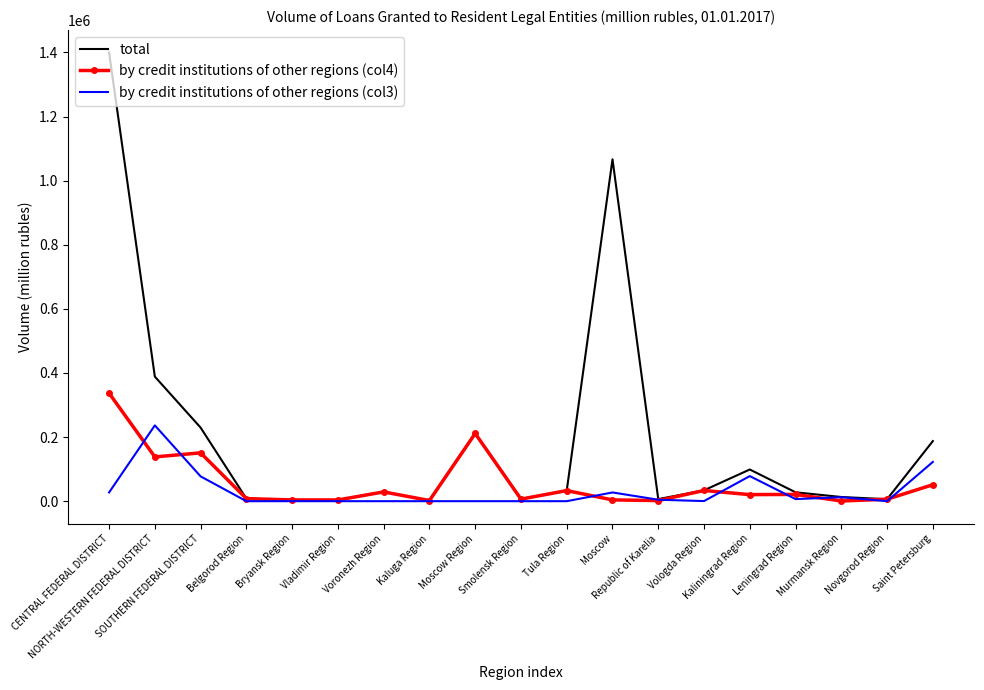

Which series has the widest spread of values?

total